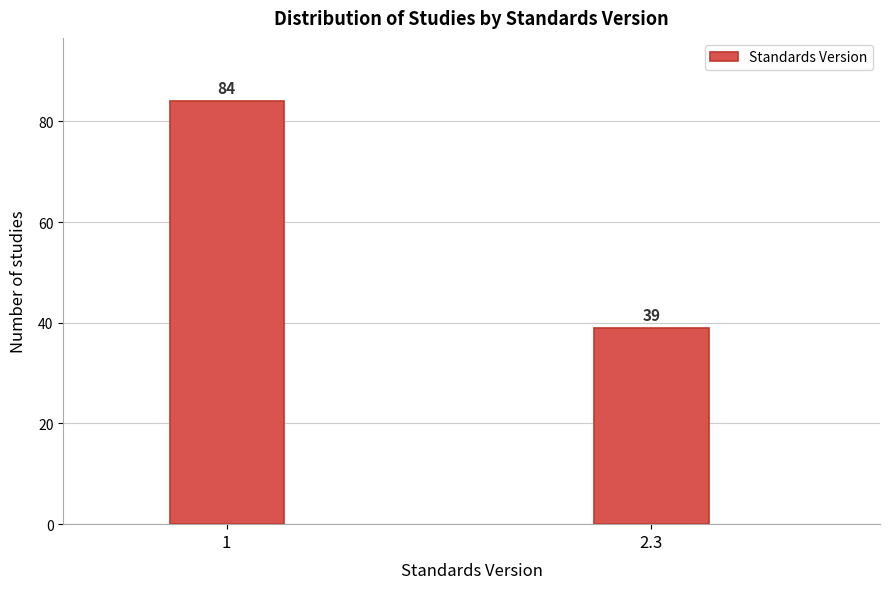

Reading right to left, extract all data points from this chart.

39	84